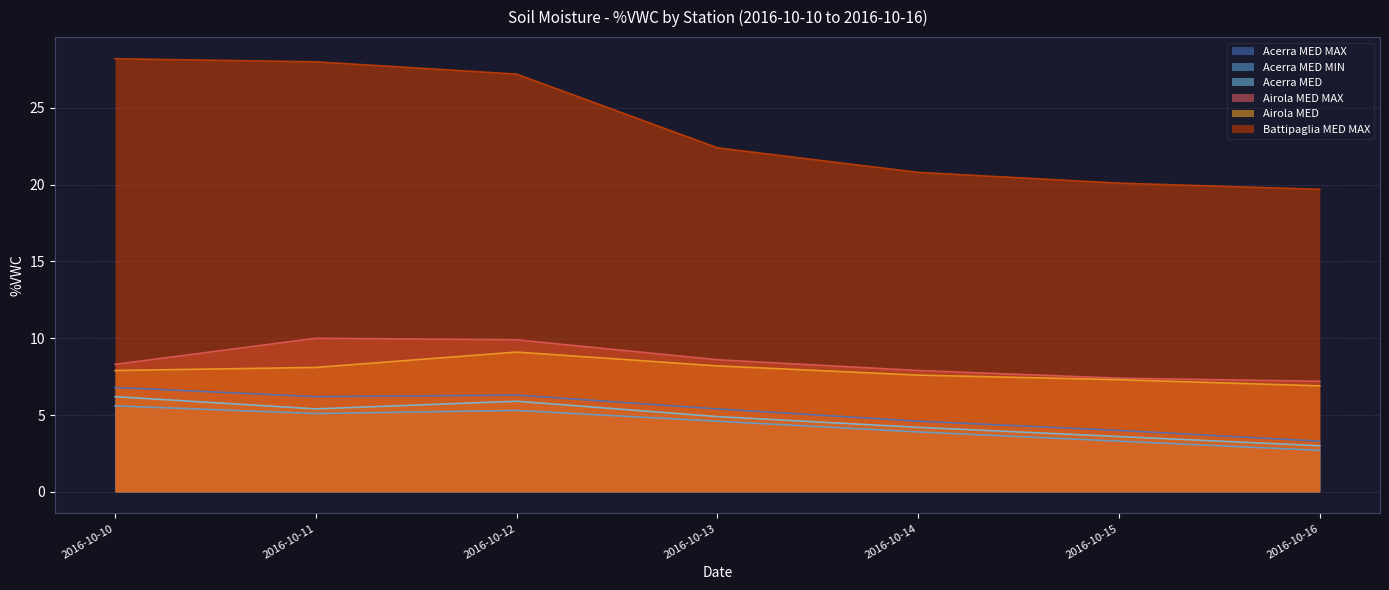

What is the total value across all series at 2016-10-15?

45.7